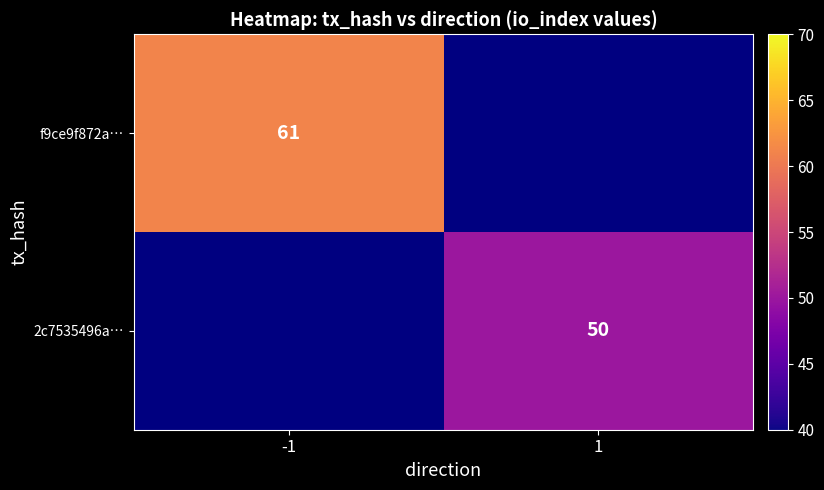

At how many categories does at least one series exceed 57?

1